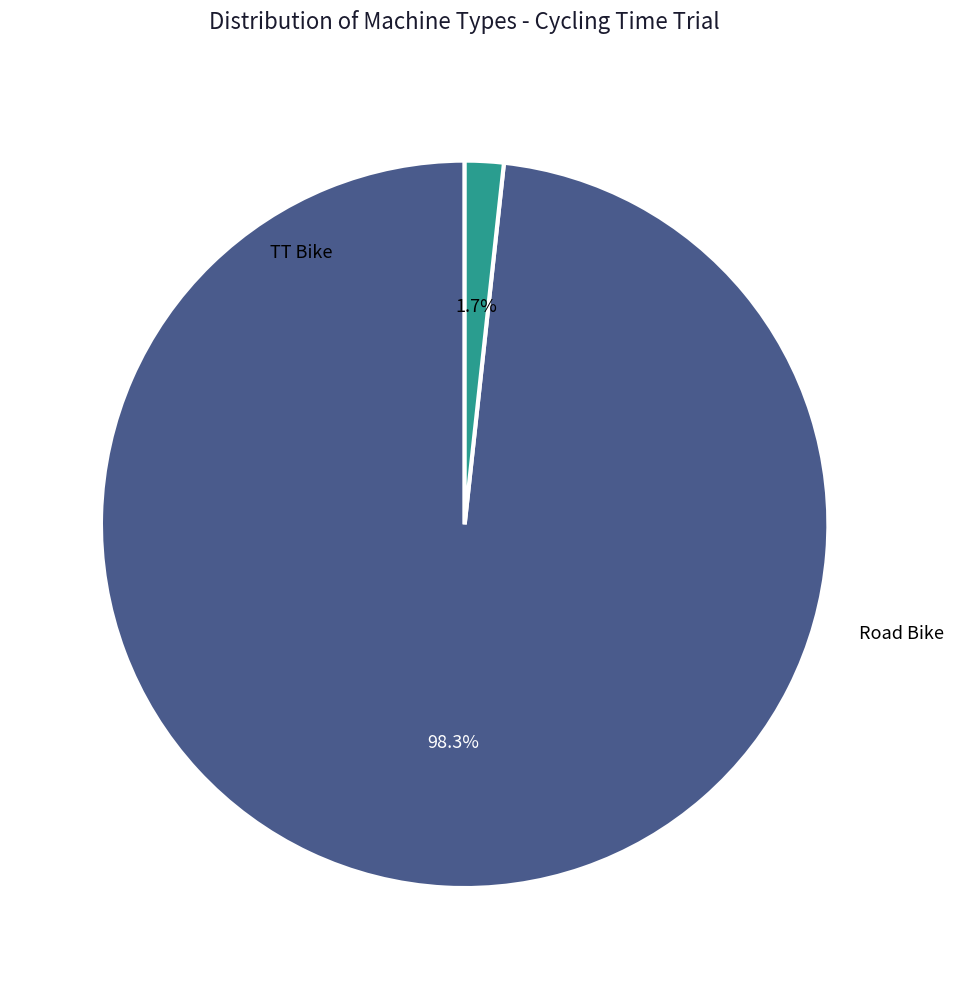

To the nearest percent, what is the difference between the largest and smallest slice percentages?

97%